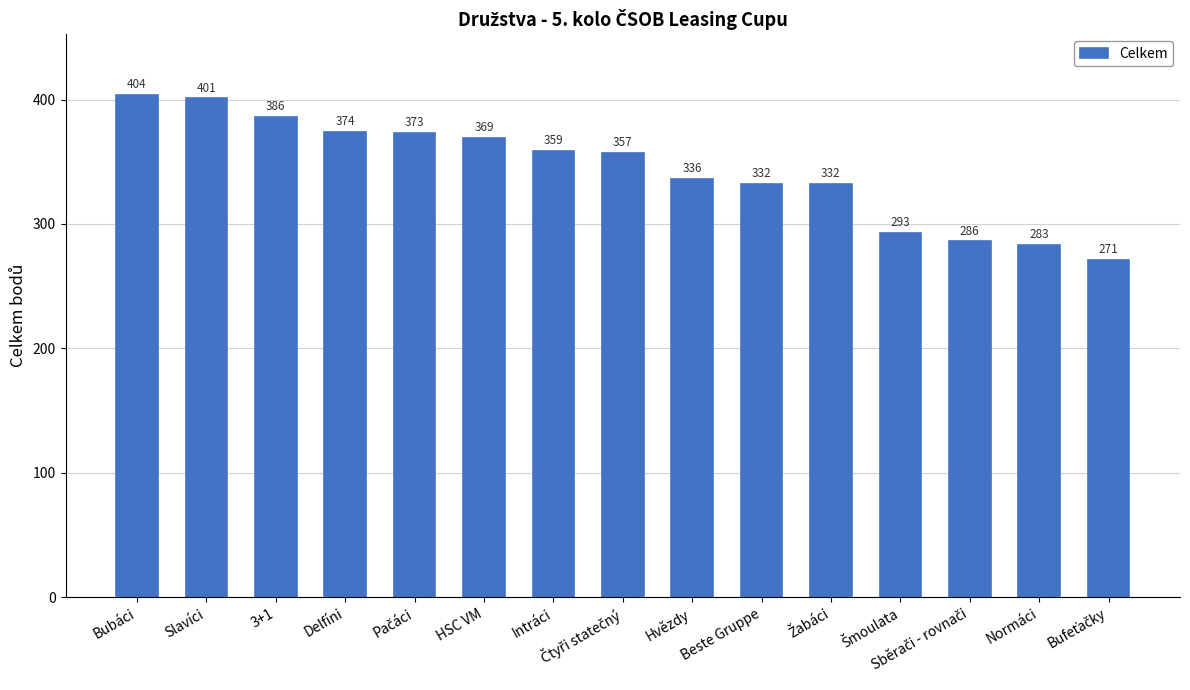

What is the change in value from Bubáci to HSC VM?

-35